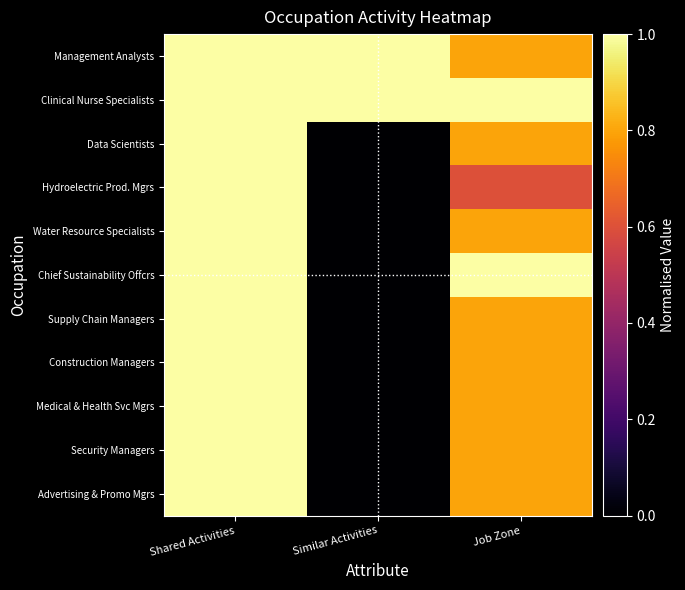

At which category does the chart reach its peak across all series?

Shared Activities